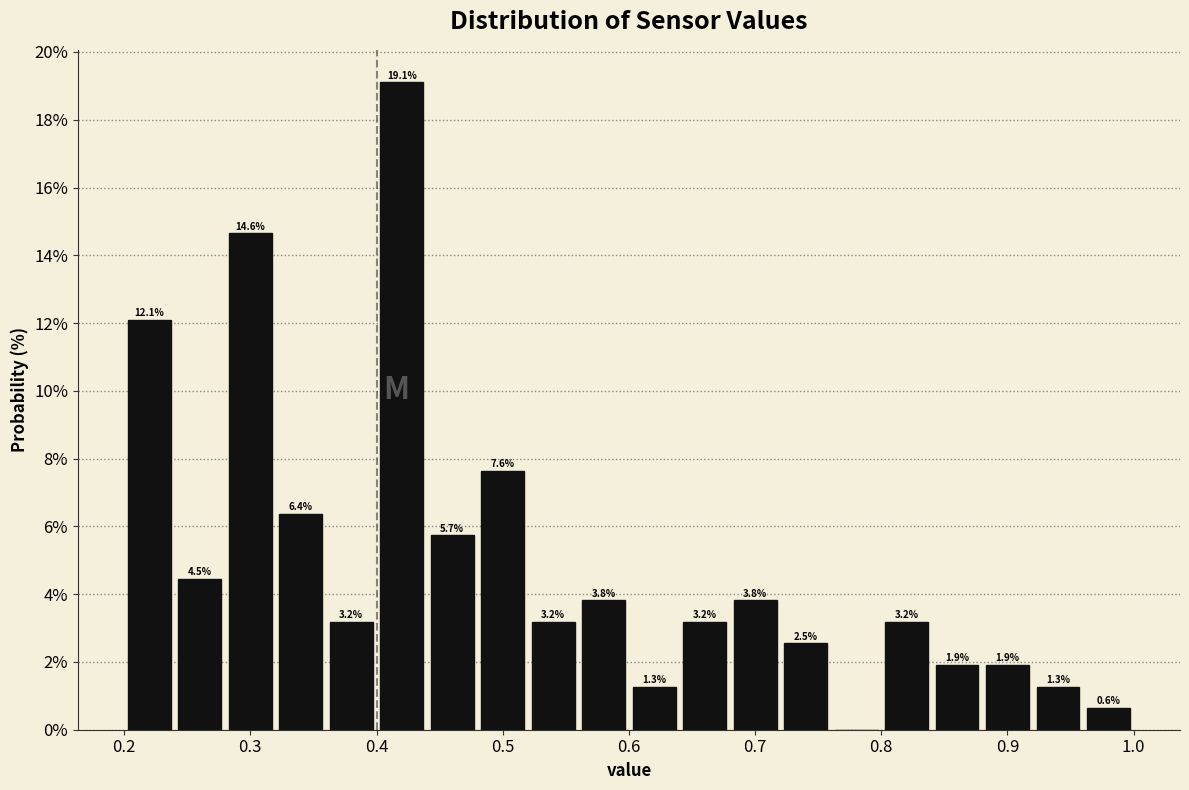

Over which range of the x-axis is the bar tallest?

0.40 to 0.44